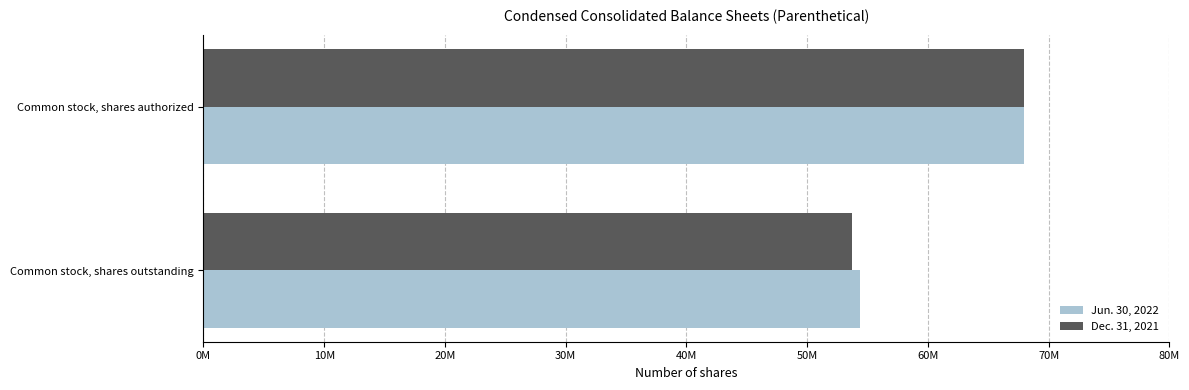

At which label is Dec. 31, 2021 closest to 60858000?

Common stock, shares outstanding